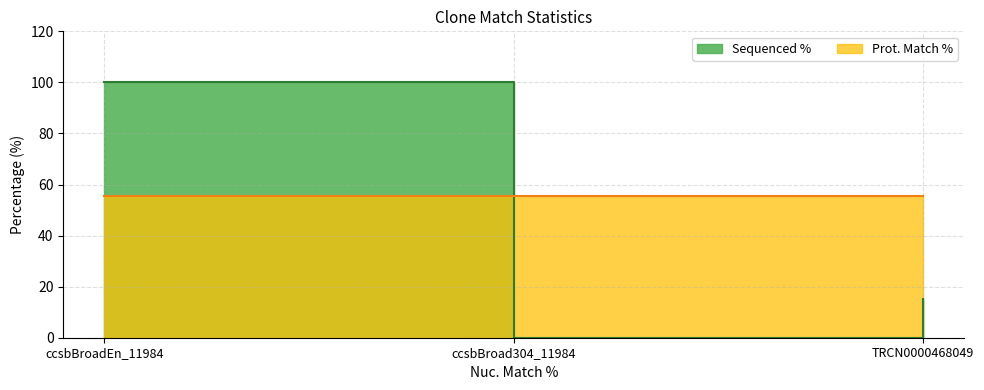

The chart shows a value of 15.2 at TRCN0000468049. True or false?

True